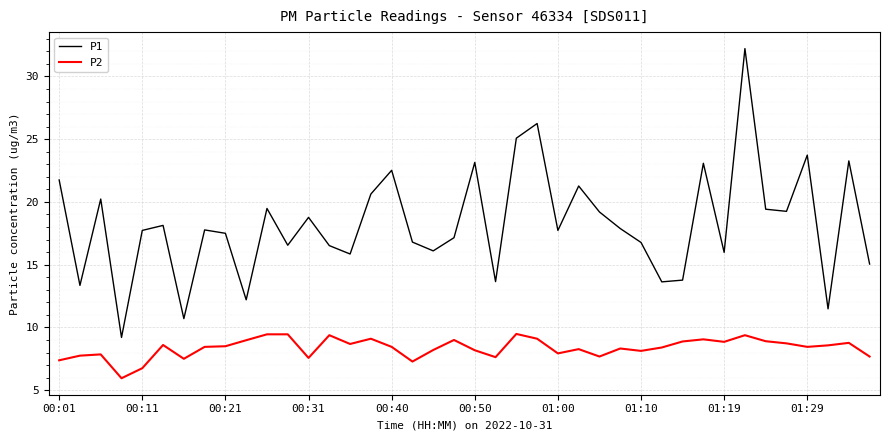

Which series has the widest spread of values?

P1